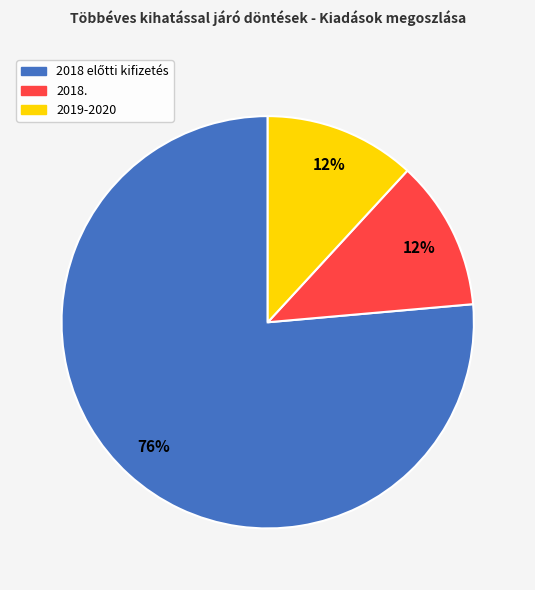

To the nearest percent, what portion does 2018. represent?

12%